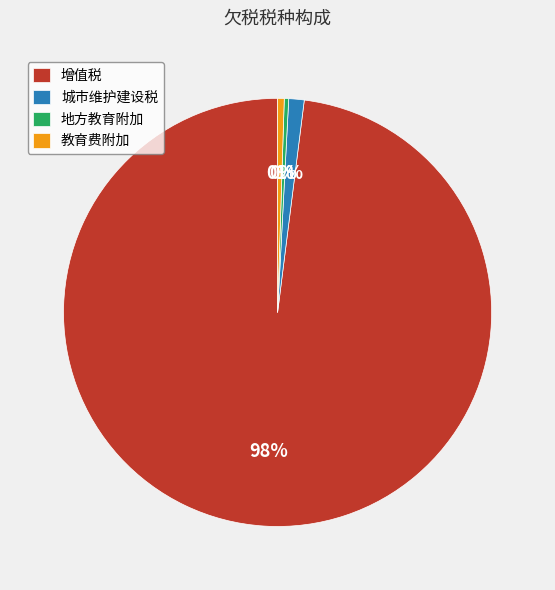

To the nearest percent, what portion does 城市维护建设税 represent?

1%